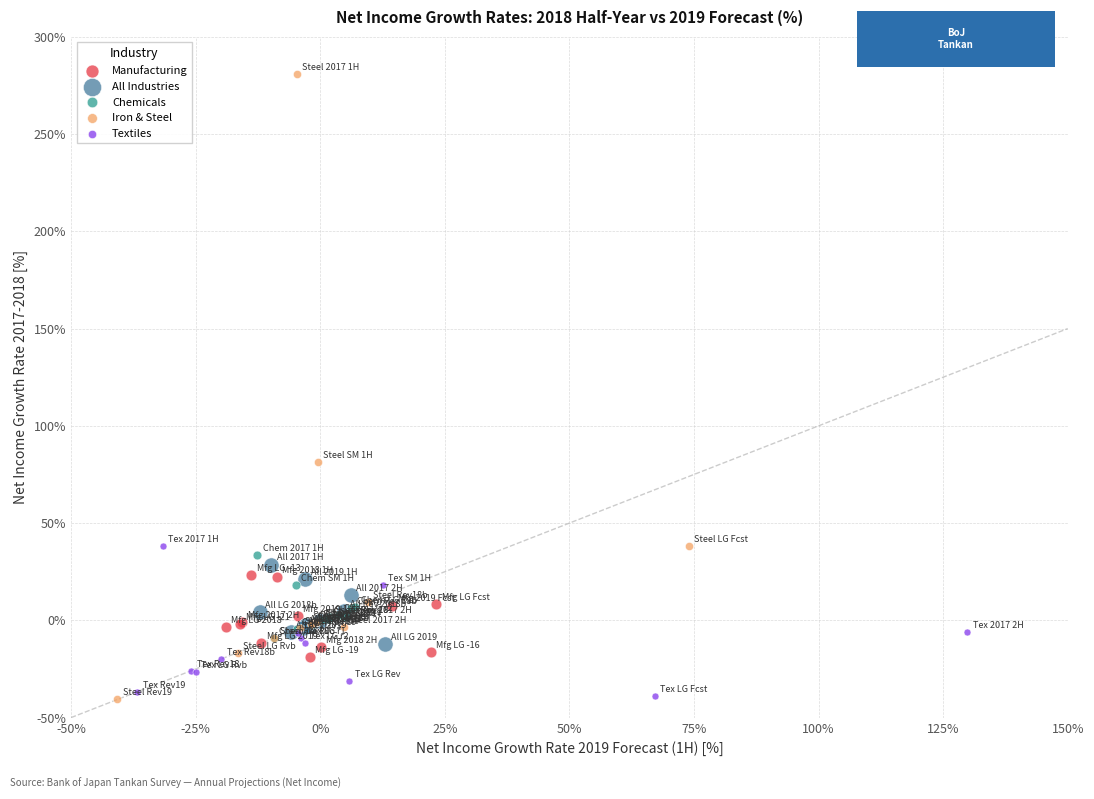

Which series contains the highest Y value?

Iron & Steel